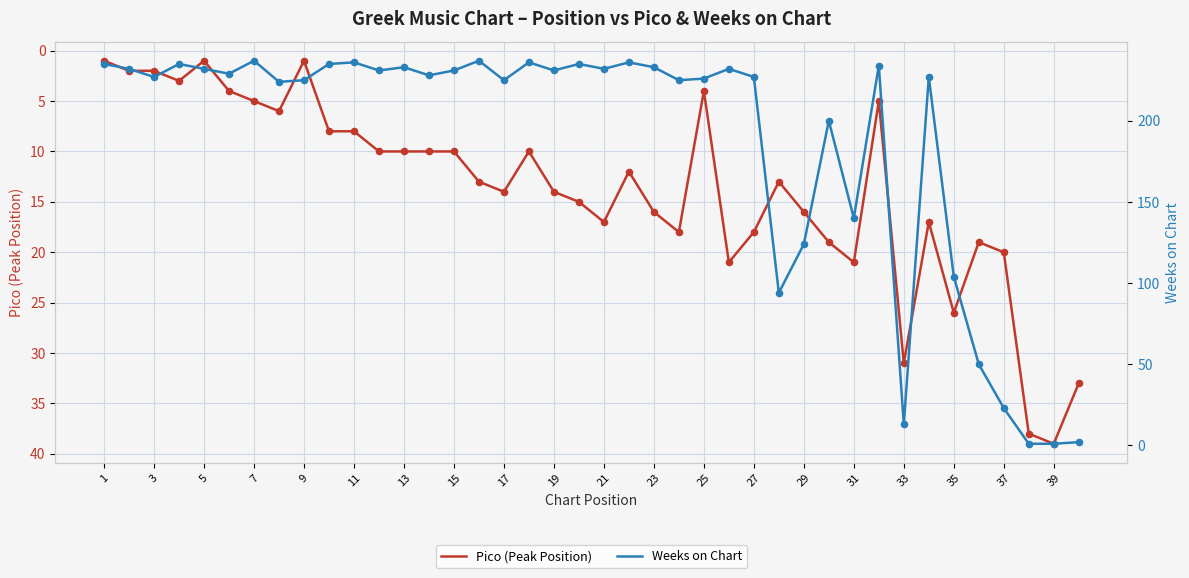

Which series has the widest spread of Y values?

Weeks on Chart